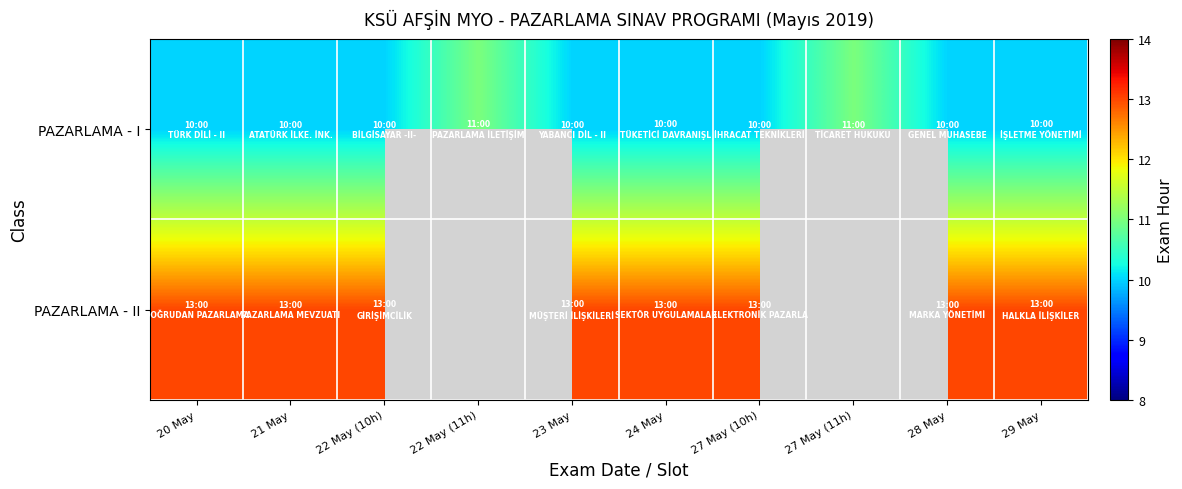

The value of PAZARLAMA - I at 29 May is 10.0. True or false?

True